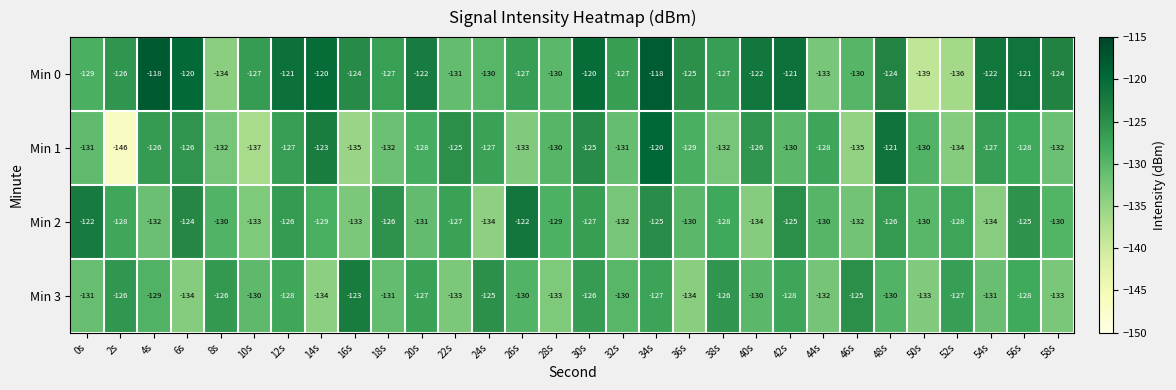

What is the difference between the Min 1 values at 40s and 26s?

7